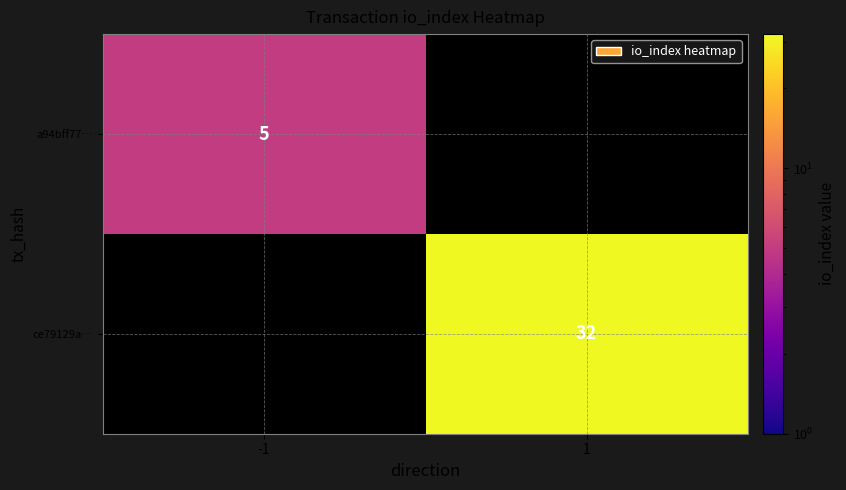

True or false: a94bff77… has a value of 3.1 at -1.

False